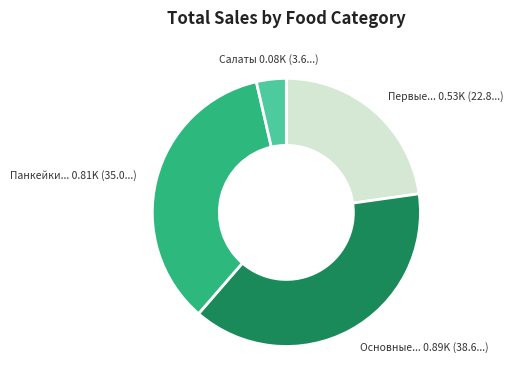

Is there a majority slice in this chart?

No